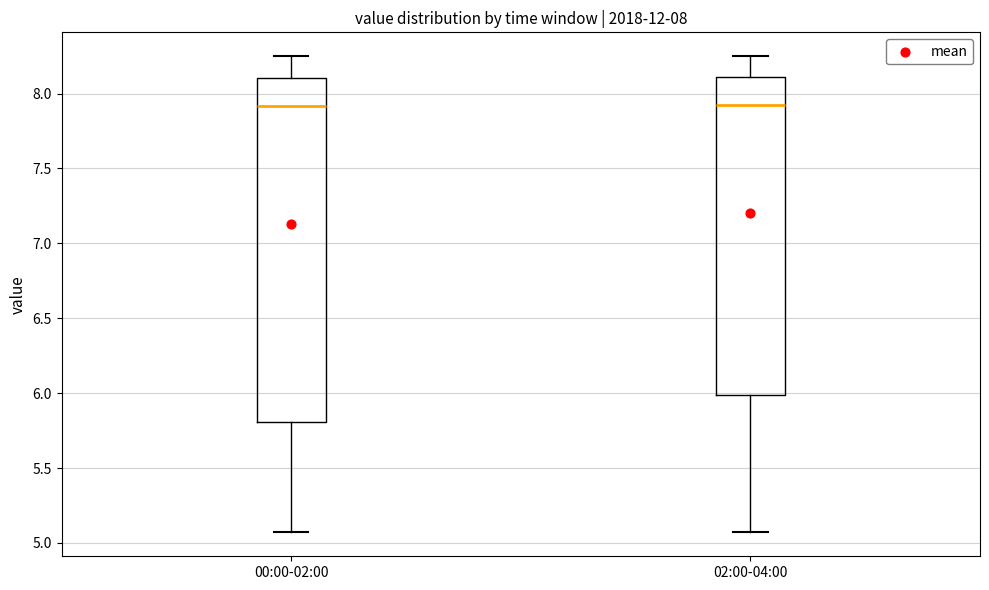

Which box is the tallest, from its lower edge to its upper edge?

00:00-02:00